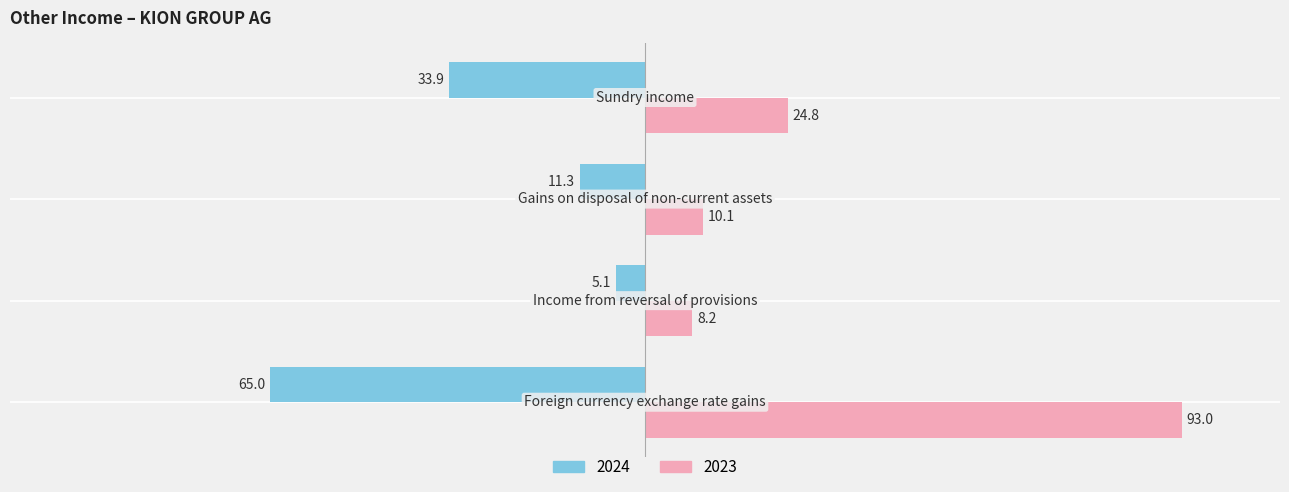

How many values in the 2024 series are below -11?

3